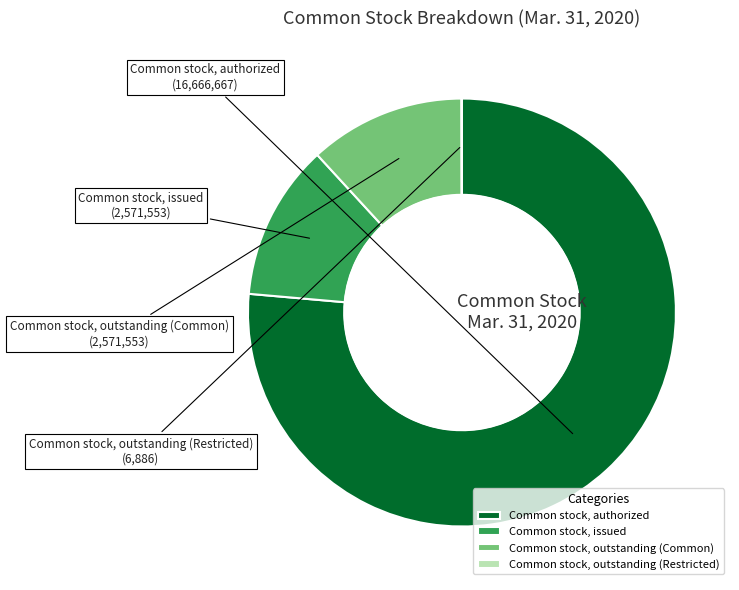

What is the largest slice in the pie chart?

Common stock, authorized